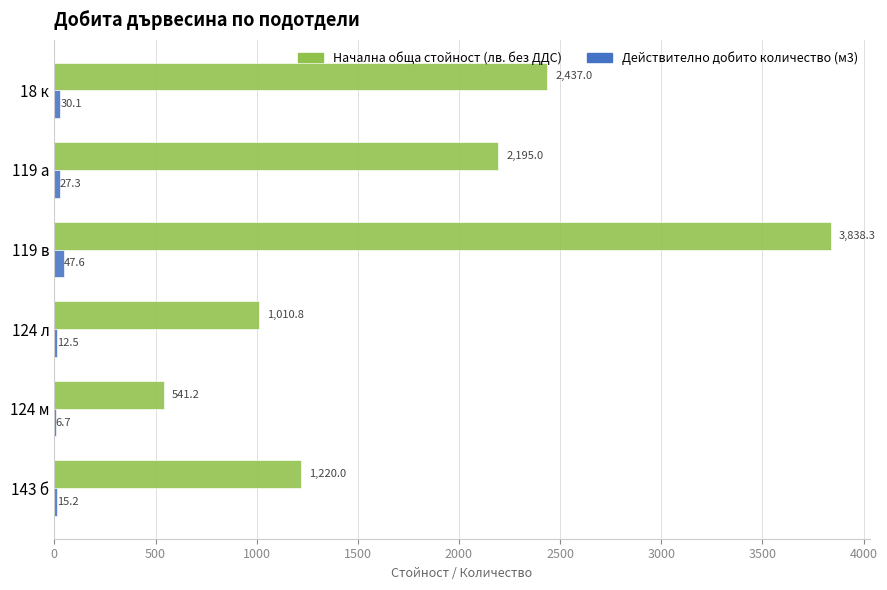

At which category is the sum across all series the highest?

119 в